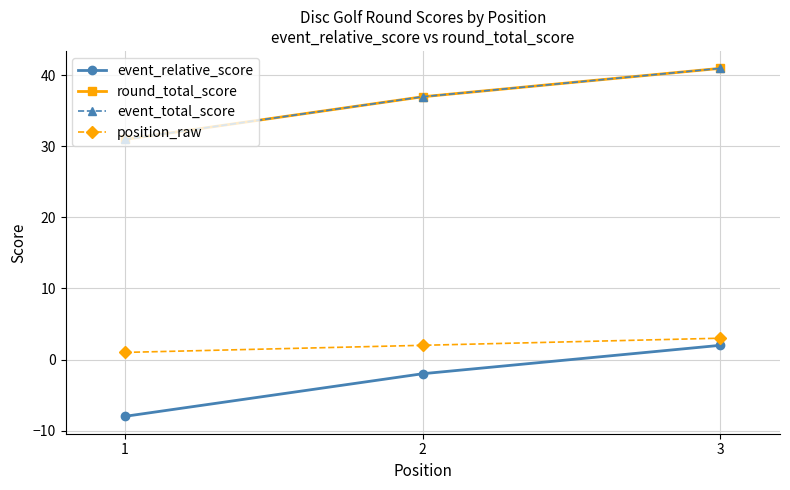

At 1, list the series in order from smallest to largest.

event_relative_score, position_raw, round_total_score, event_total_score